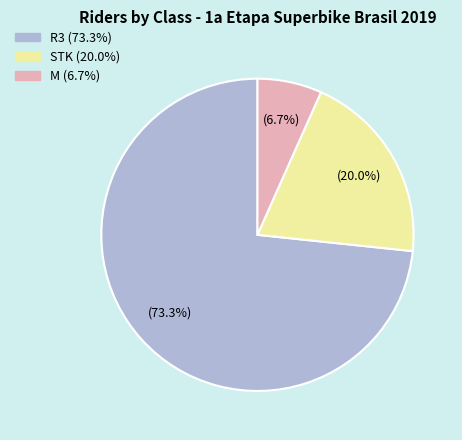

To the nearest percent, what is the combined percentage of M and R3?

80%